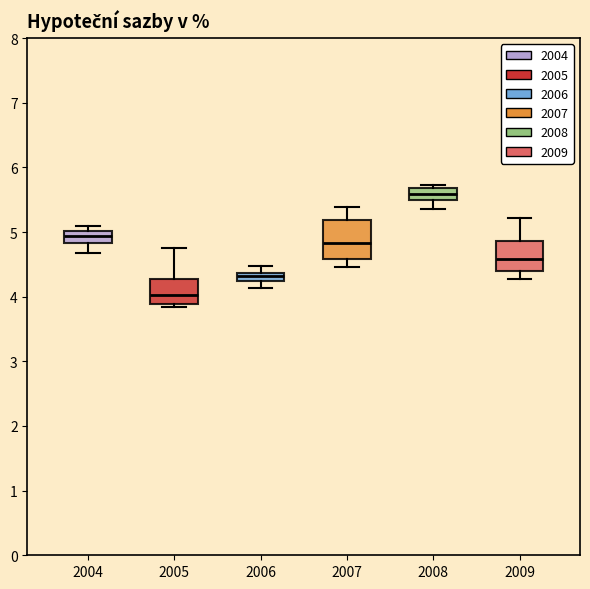

Comparing the boxes themselves (not the whiskers), which one is the tallest?

2007